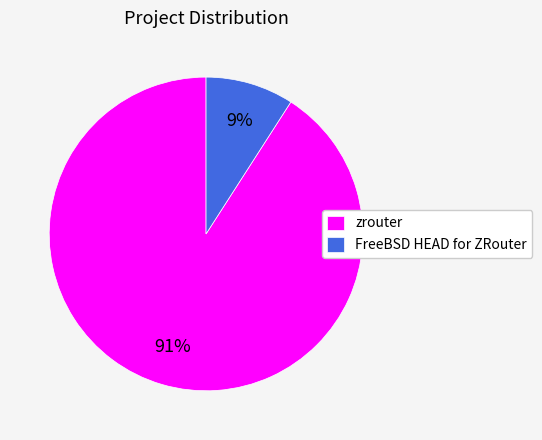

Is it true that zrouter is 91% of the pie?

True